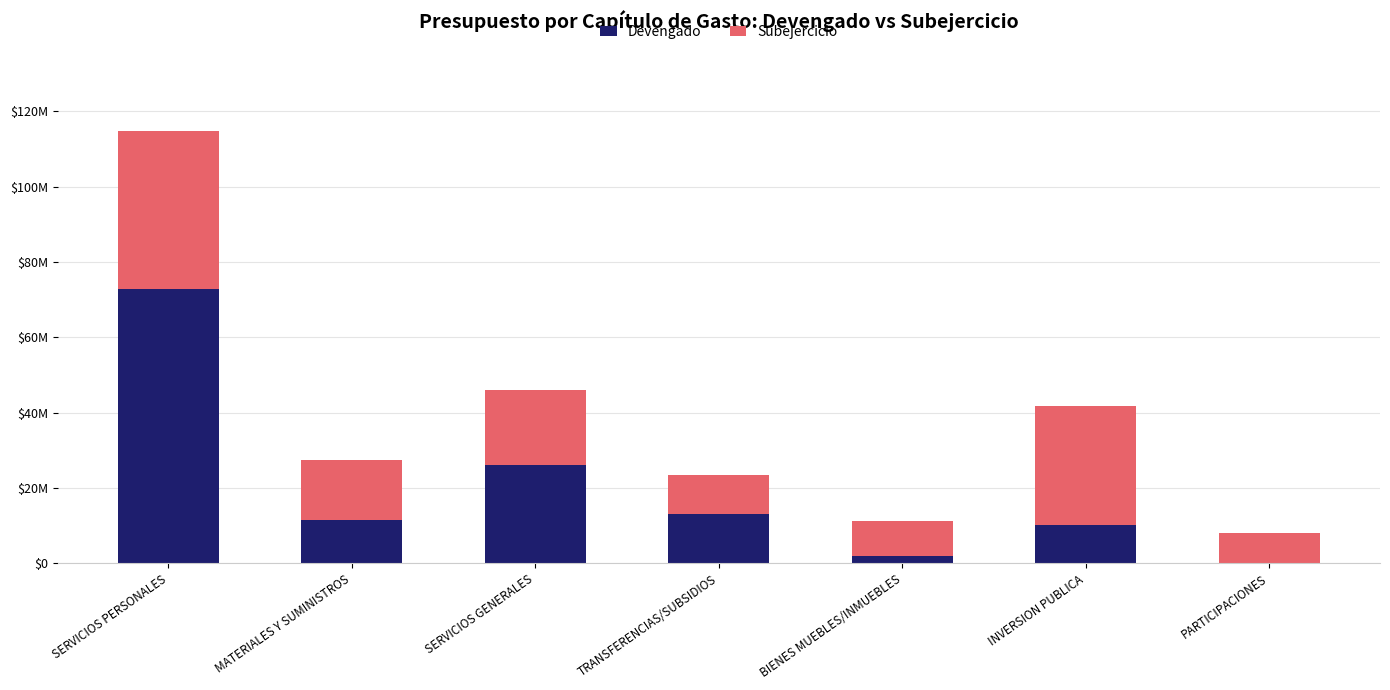

Which series has the largest total across all categories?

Subejercicio